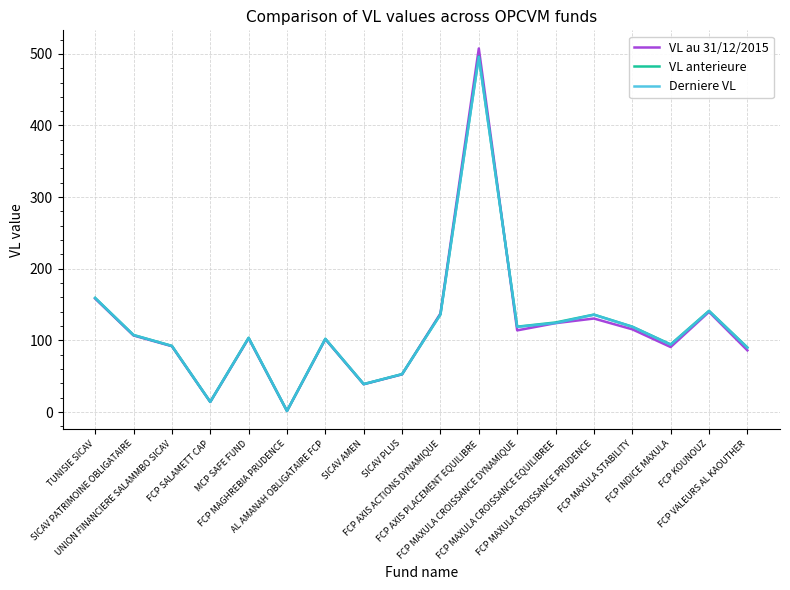

How many lines are shown in the chart?

3